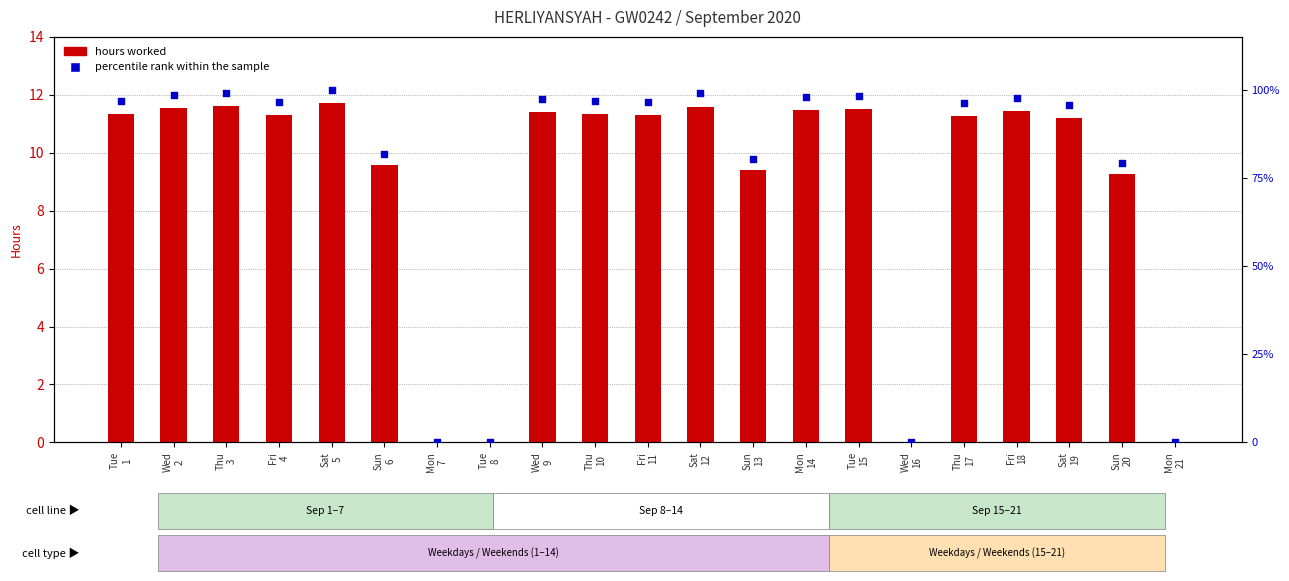

Which series contains the lowest Y value?

hours worked